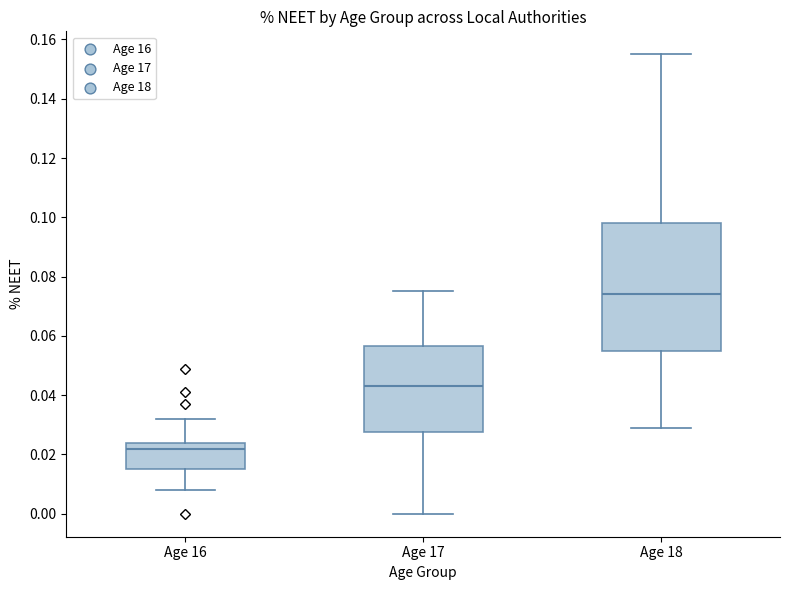

Reading left to right, read every box against the y-axis: the position of its median line, the range the box covers, and the ends of its whiskers. The values are not printed on the chart, so give them approximately, as read against the axis.

Age 16: median 0.022, box 0.016 to 0.024, whiskers 0.008 to 0.032
Age 17: median 0.044, box 0.028 to 0.056, whiskers 0.000 to 0.076
Age 18: median 0.074, box 0.056 to 0.098, whiskers 0.030 to 0.156